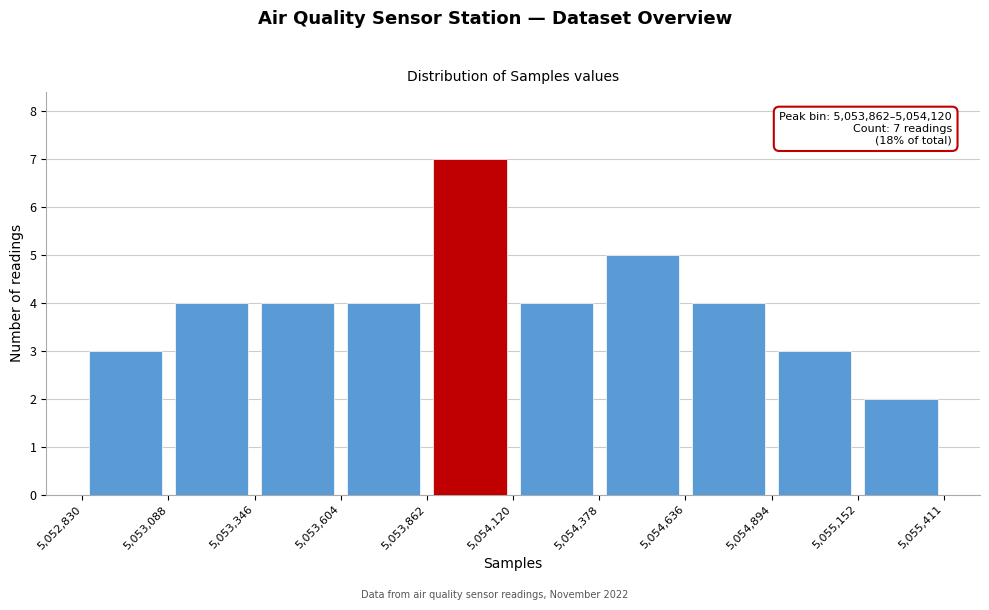

Which range on the x-axis has the tallest bar?

5,053,862 to 5,054,120